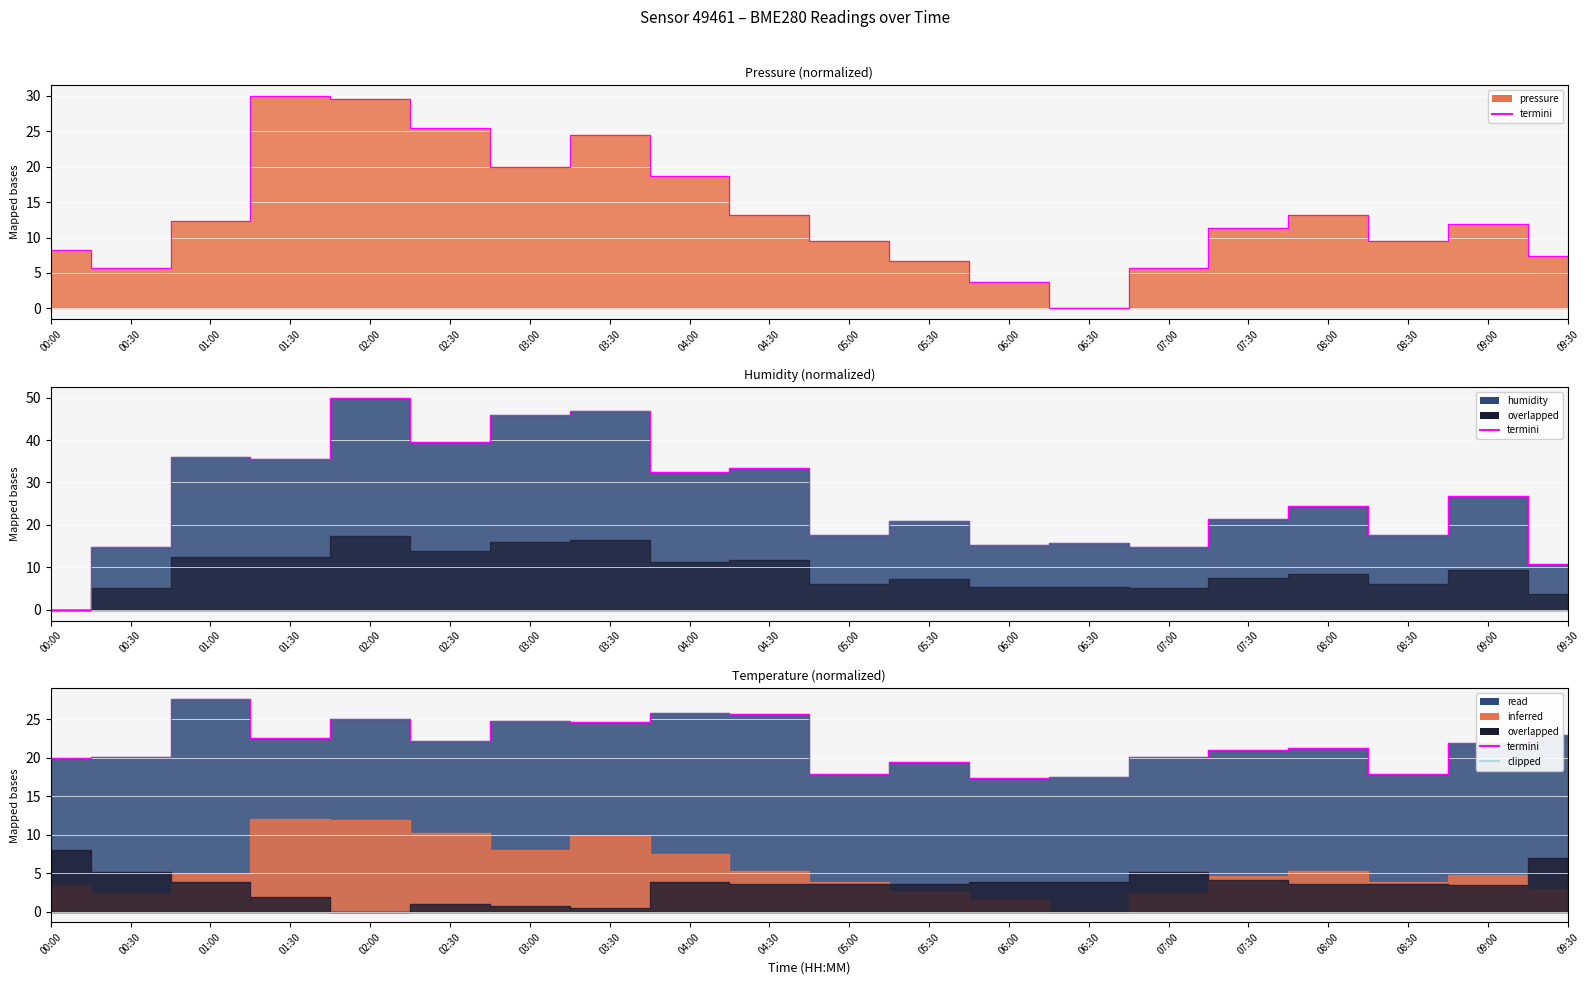

How many times do humidity and pressure cross each other?

1